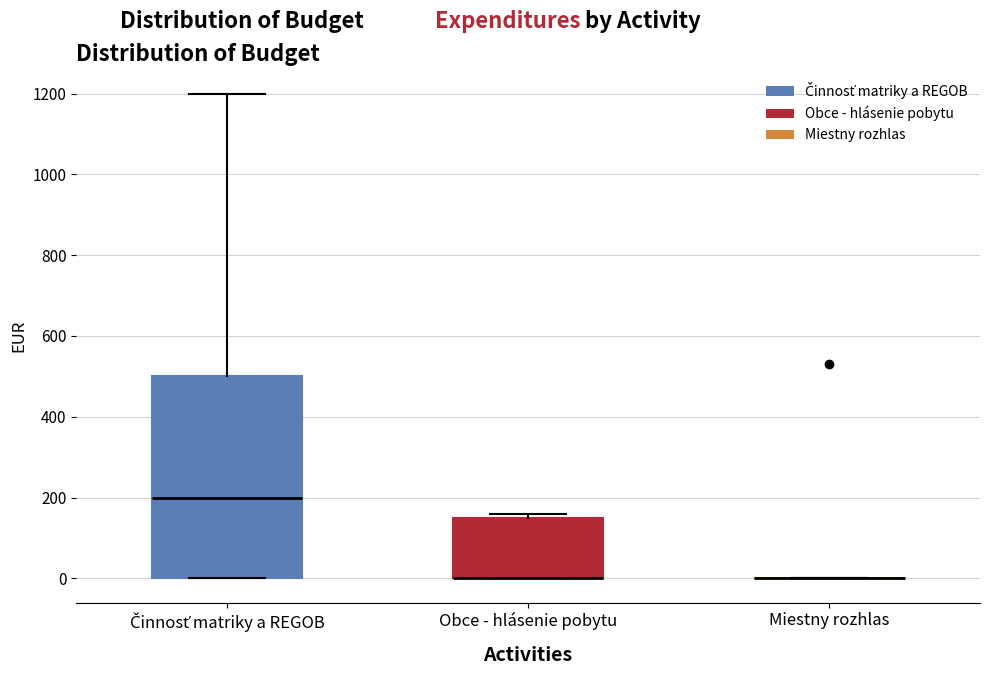

Reading left to right, transcribe this box plot: for each box, give where its median line is, the range the box spans, and where its two whiskers end, as read against the y-axis. The values are not printed on the chart, so give them approximately, as read against the axis.

Činnosť matriky a REGOB: median 200, box 0 to 500, whiskers 0 to 1200
Obce - hlásenie pobytu: median 0 (drawn on the box's lower edge), box 0 to 160, whiskers 0 to 160 (just above the box's upper edge)
Miestny rozhlas: box collapsed to a line at 0, whiskers 0 to 0